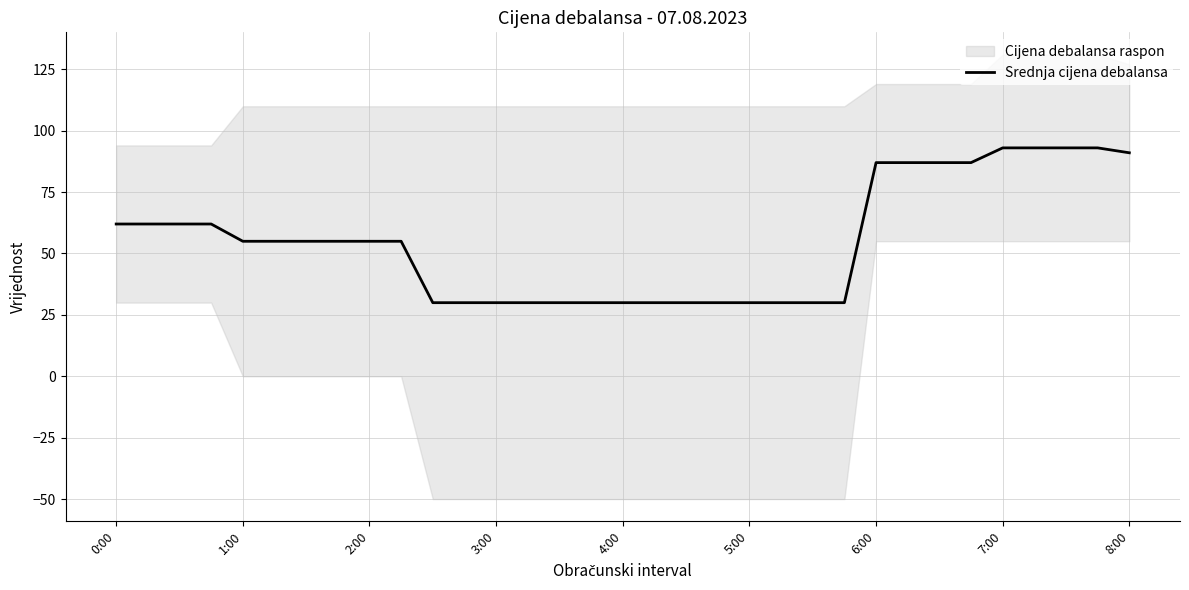

Reading left to right, extract all data points from this chart.

62.0	62.0	62.0	62.0	55.0	55.0	55.0	55.0	55.0	55.0	30.0	30.0	30.0	30.0	30.0	30.0	30.0	30.0	30.0	30.0	30.0	30.0	30.0	30.0	87.0	87.0	87.0	87.0	93.0	93.0	93.0	93.0	91.0